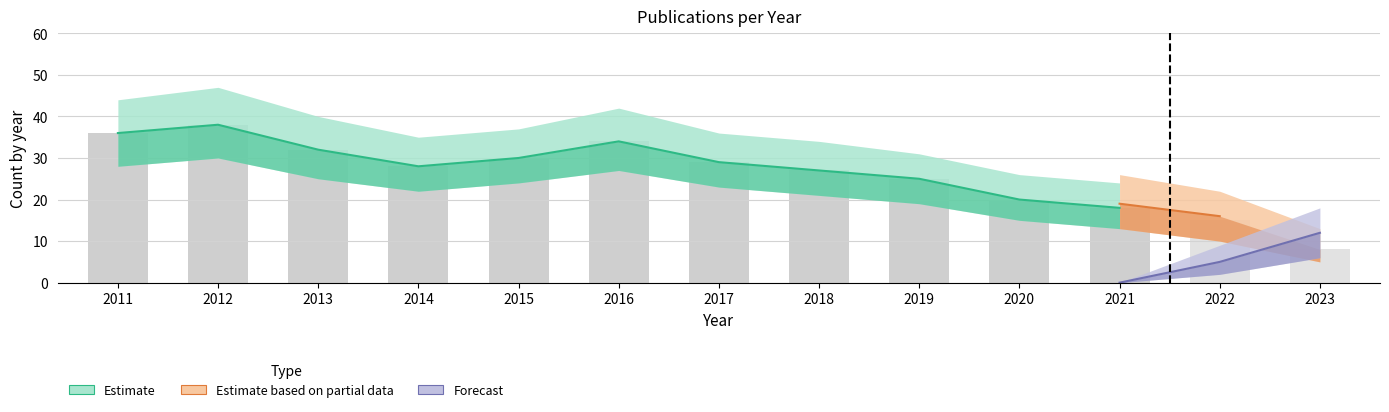

What is the value of the 11th bar from the left?

18